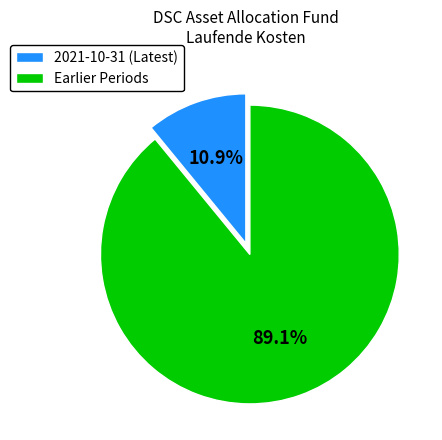

Is there any slice that represents more than half of the pie?

Yes